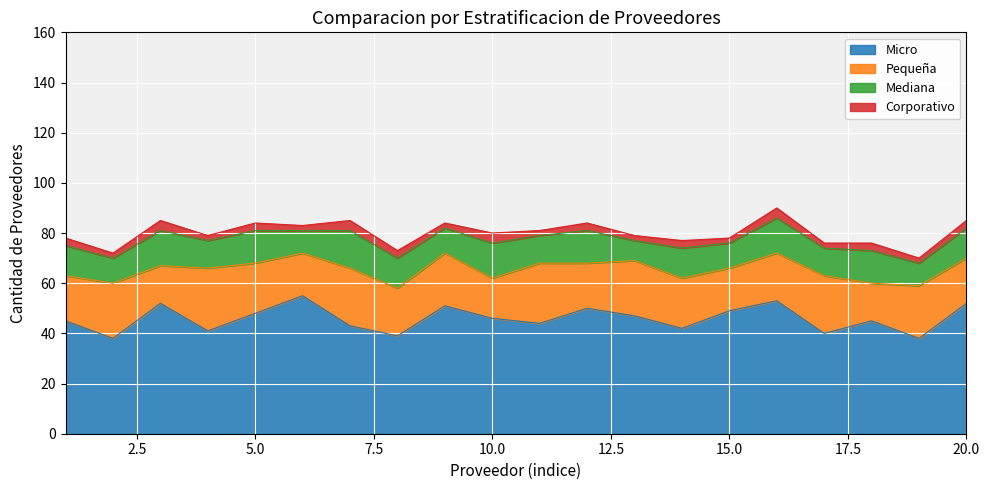

At which category does Pequeña reach its first local valley?

3